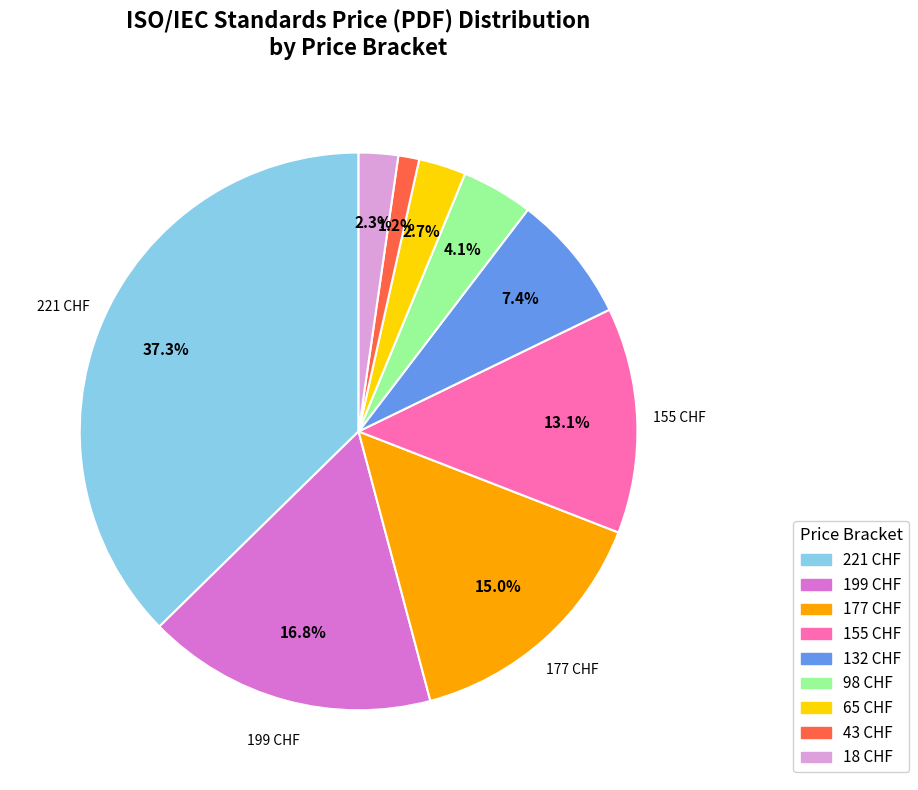

Approximately how many times larger is the value at 18 CHF compared to 98 CHF?

0.6